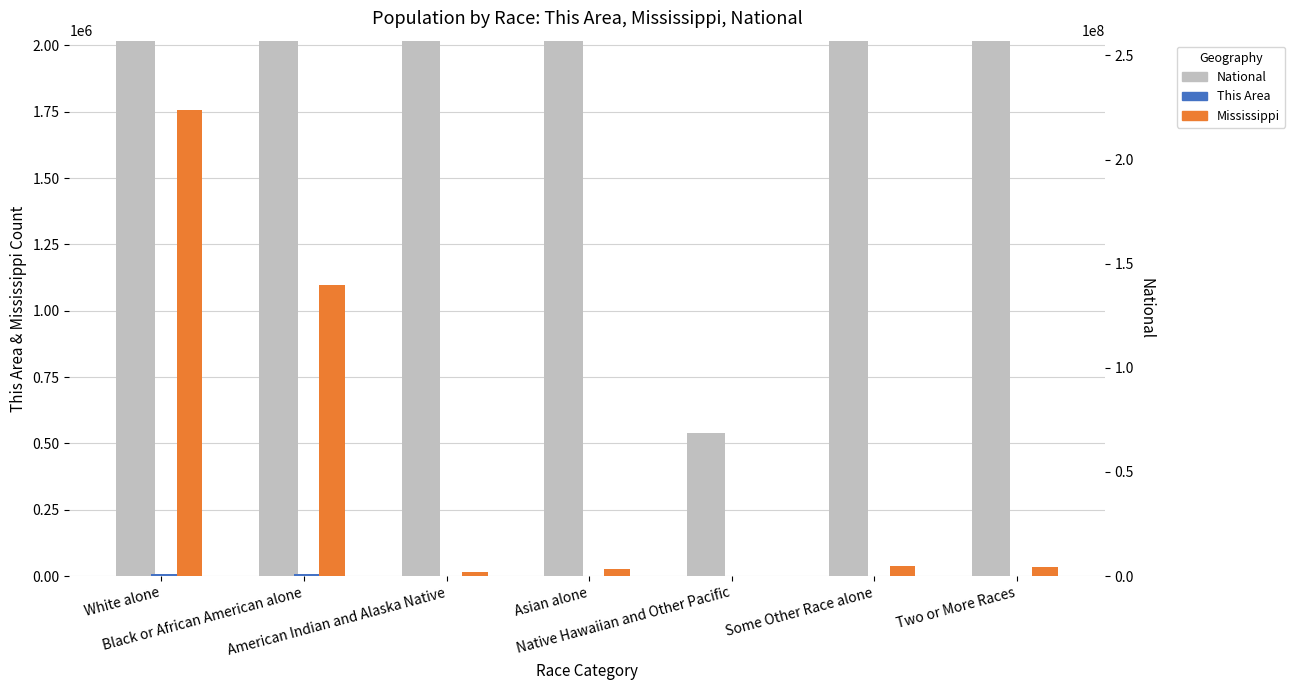

Reading left to right, extract all data points from this chart.

National: 223553265	38929319	2932248	14674252	540013	19107368	9009073
This Area: 8073	7282	30	117	4	35	120
Mississippi: 1754684	1098385	15030	25742	1187	38162	34107